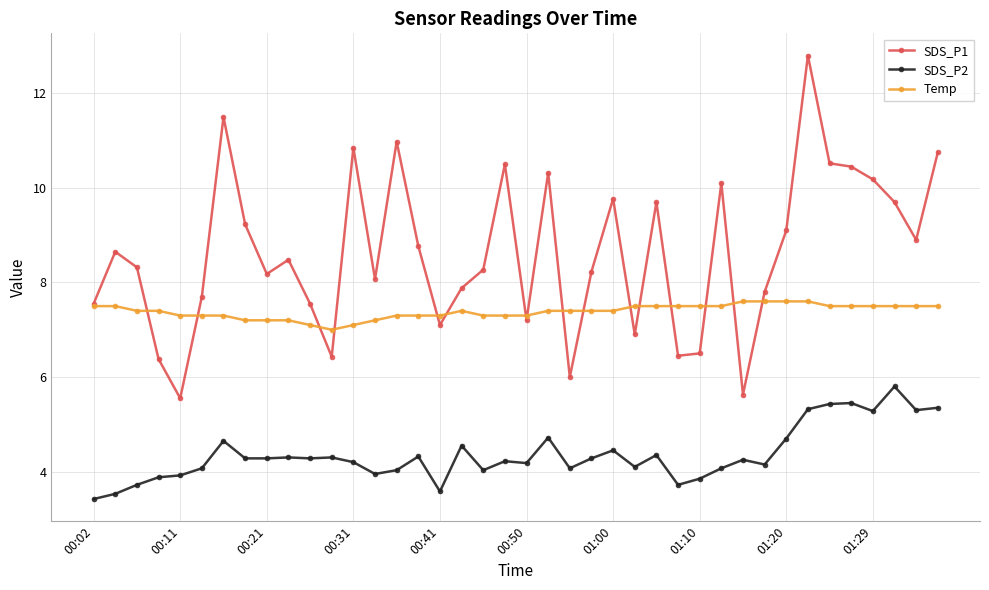

How many categories are shown in the chart?

40